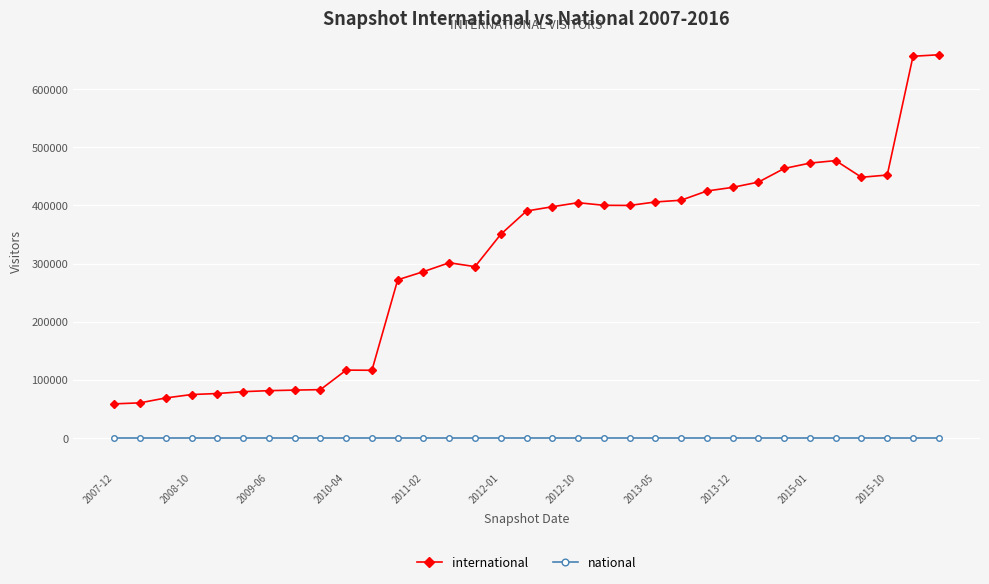

True or false: national and international intersect in this chart.

False